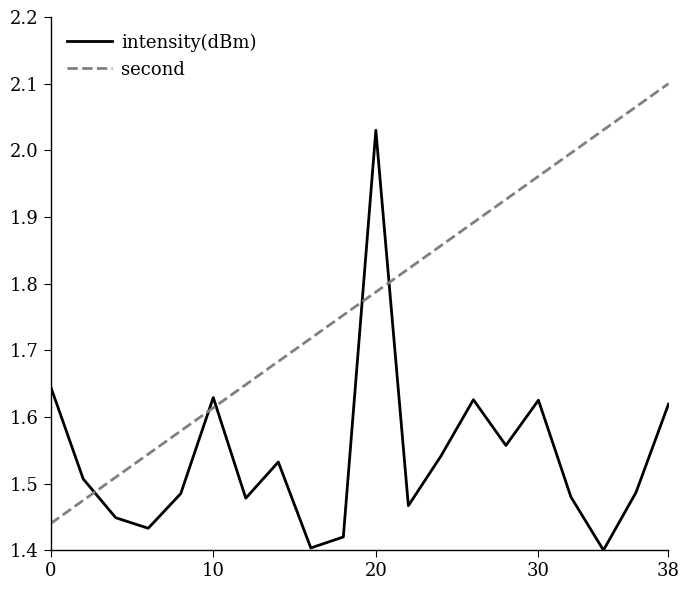

What is the sum of all intensity(dBm) values?

30.8